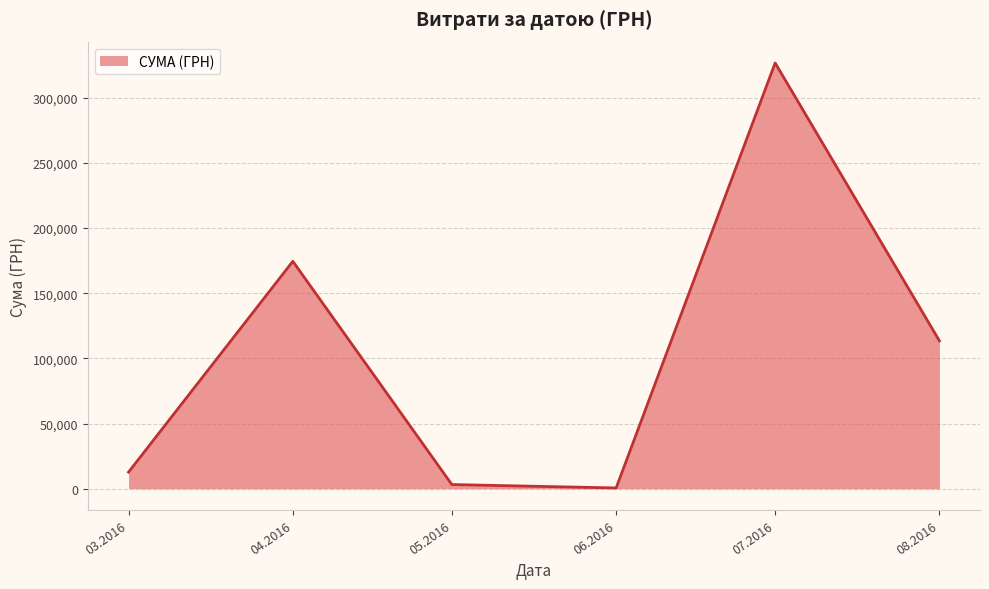

How many interior local peaks (higher than both neighbors) does the data have?

2